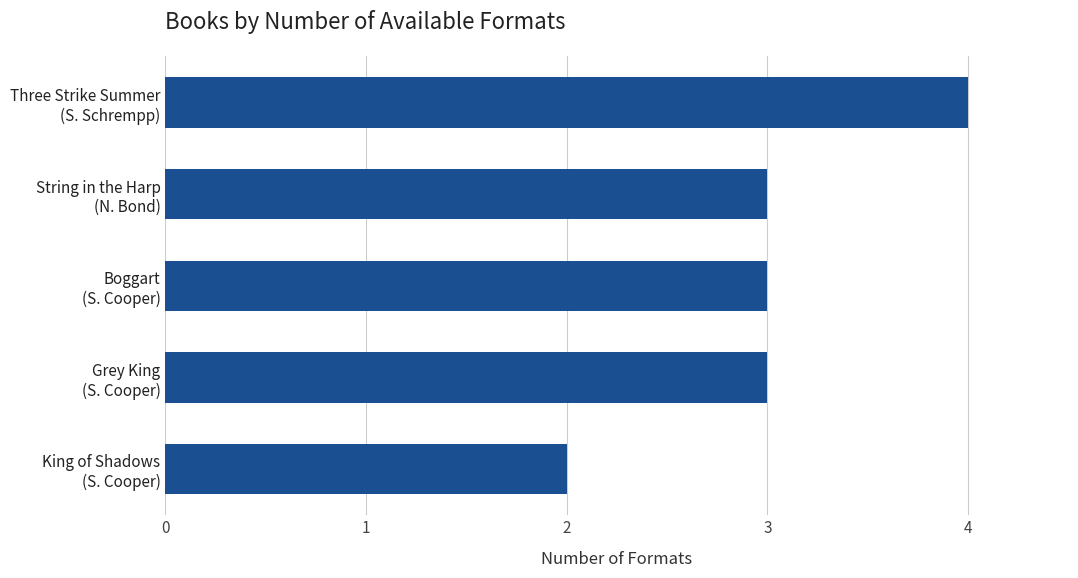

How many bars are there in total?

5